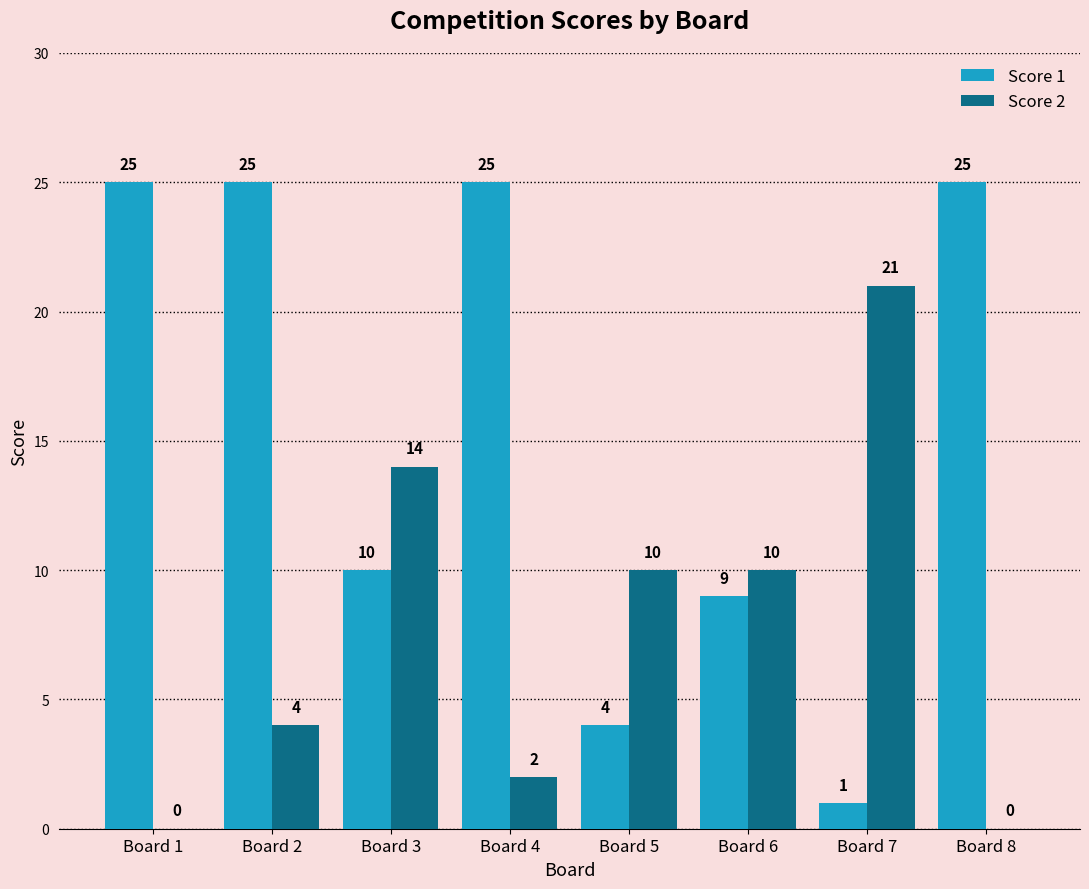

The Score 2 series shows 3 at Board 2. True or false?

False